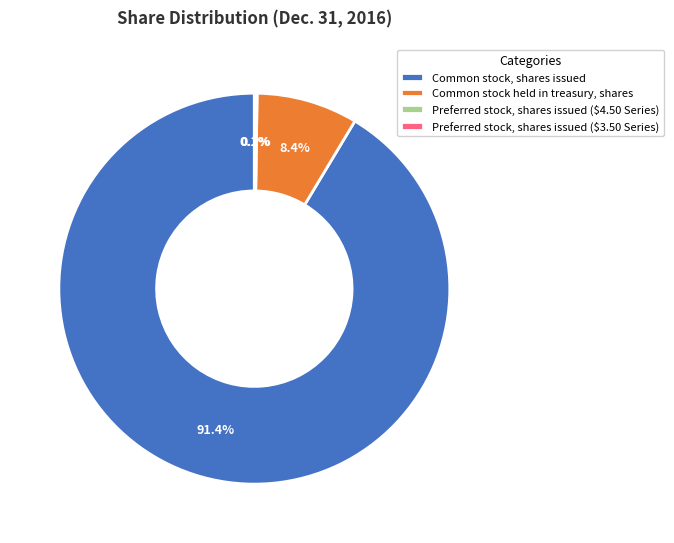

Combined, do Common stock held in treasury, shares and Common stock, shares issued account for over 50%?

Yes